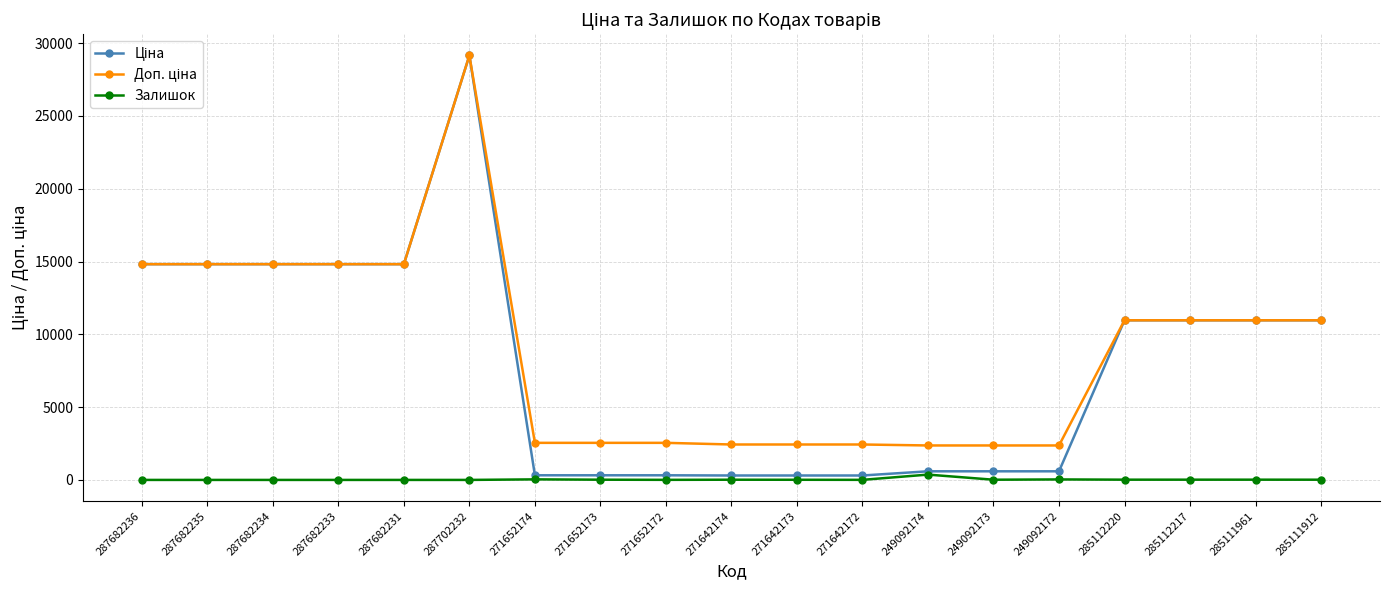

Which category has the highest value across all series?

287702232